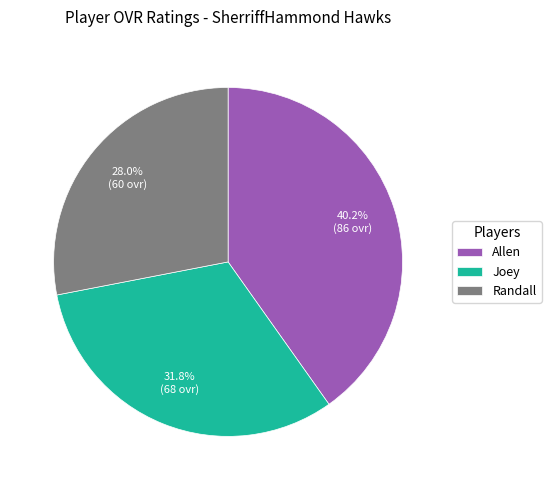

What percentage do Allen and Randall together represent?

68.2%